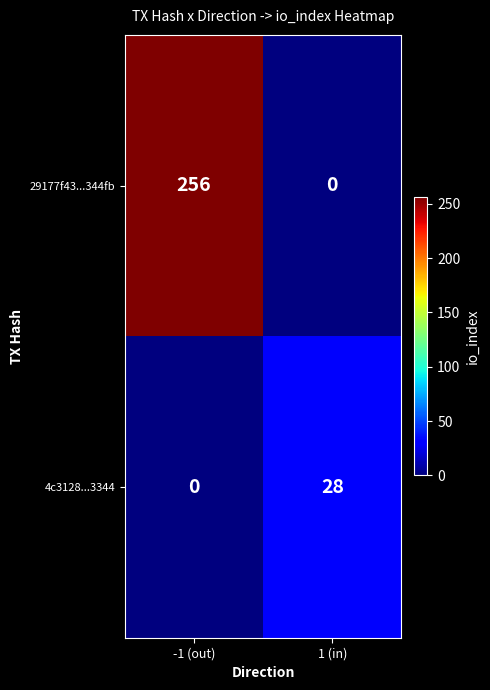

At how many categories does at least one series exceed 174?

1